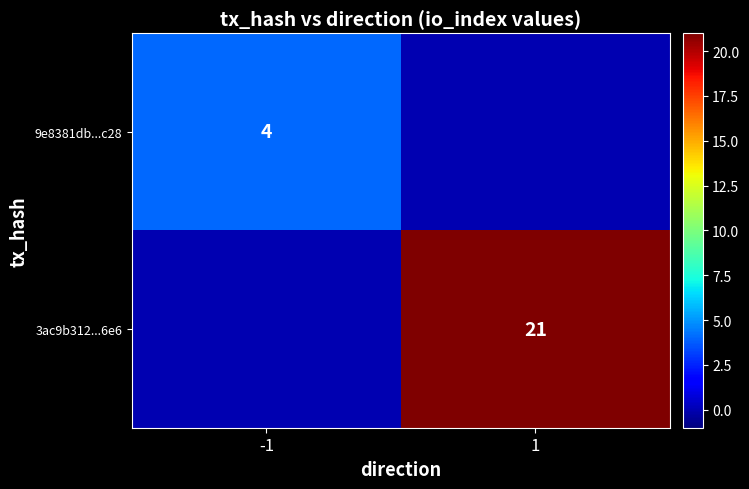

Is the value of 3ac9b312...6e6 at -1 greater than the value of 9e8381db...c28 at 1?

No